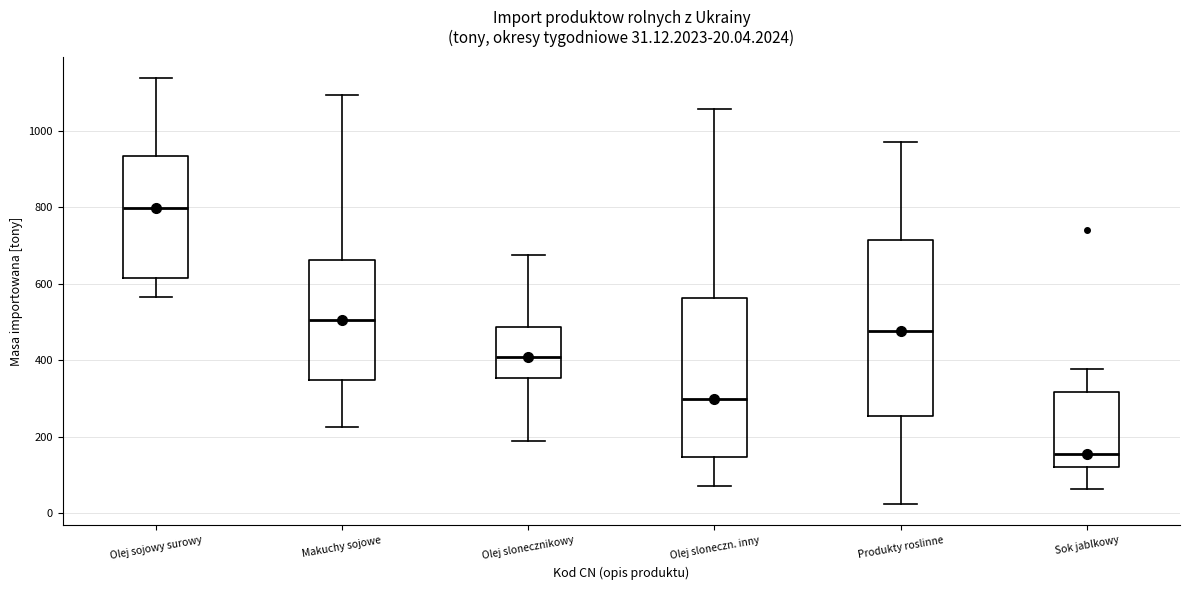

Which box has the lowest median line?

Sok jablkowy